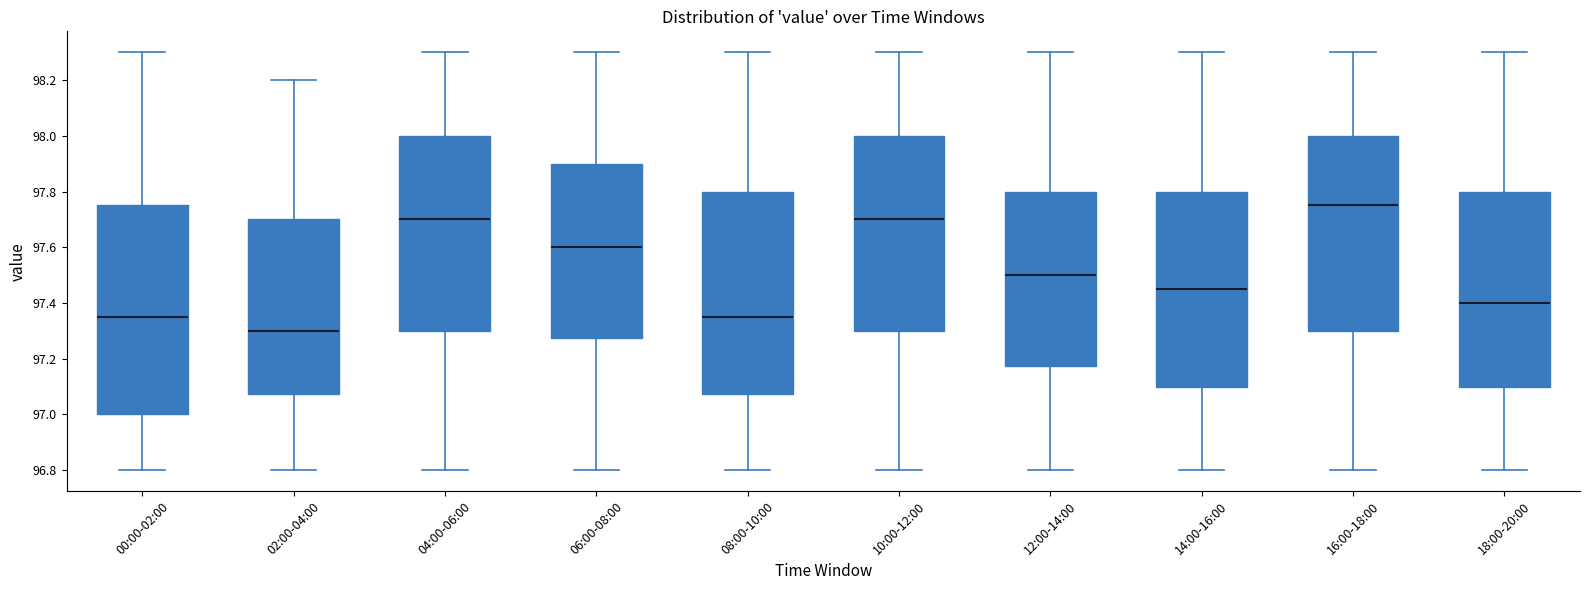

Where does the upper whisker of the box for 04:00-06:00 end on the y-axis? The values are not printed on the chart, so give them approximately, as read against the axis.

98.30